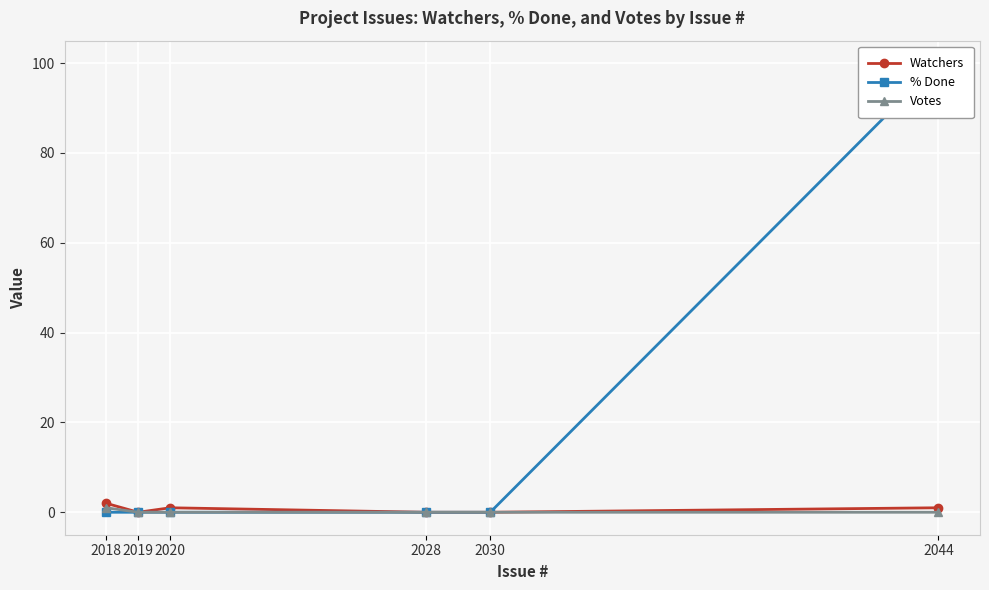

Rank the series by their maximum value, from lowest to highest.

Votes, Watchers, % Done